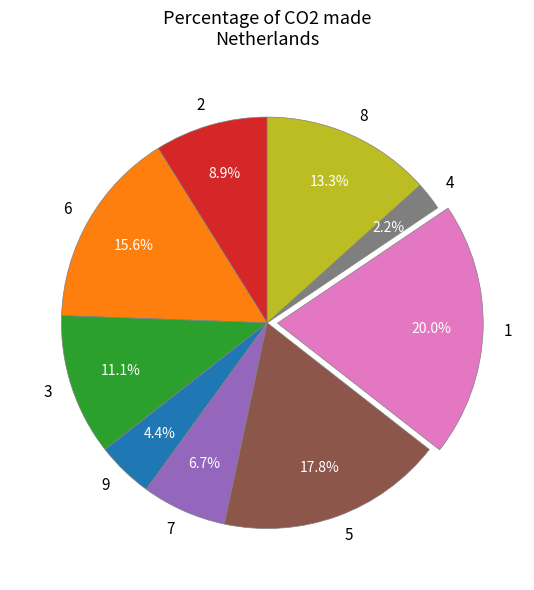

To the nearest percent, what is the difference between the 4 and 9 slice percentages?

2%